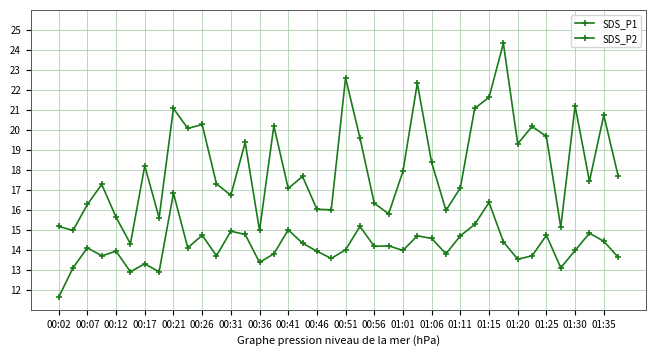

Is this an area chart (filled region under the line)?

No